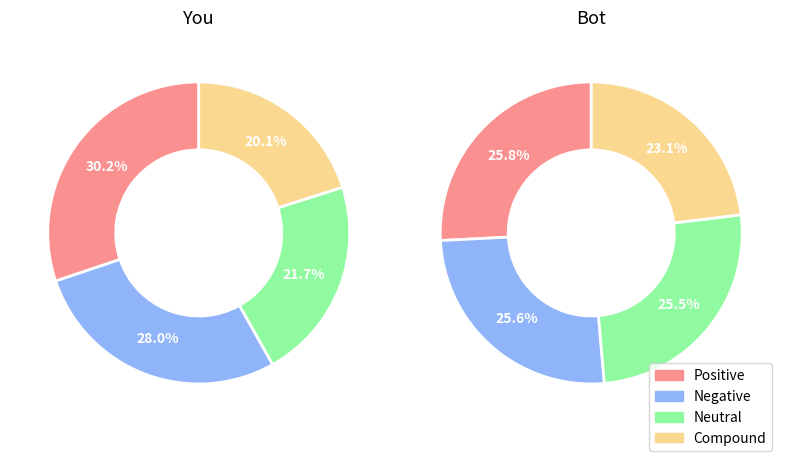

How many slices are in this pie chart?

4